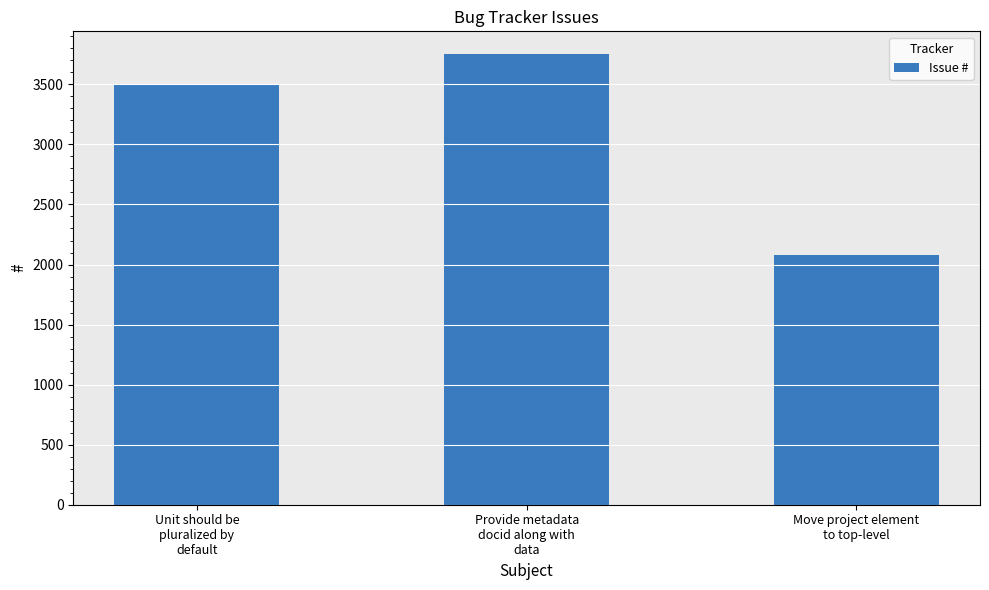

What is the ratio of the value at Move project element
to top-level to the value at Unit should be
pluralized by
default?

0.6